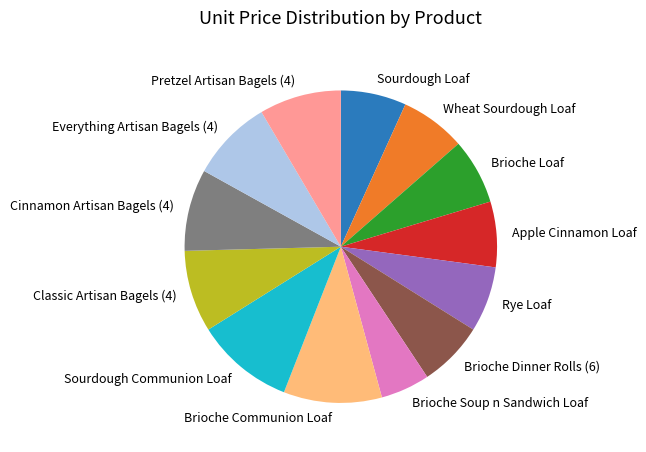

Combined, do Brioche Communion Loaf and Sourdough Communion Loaf account for over 50%?

No